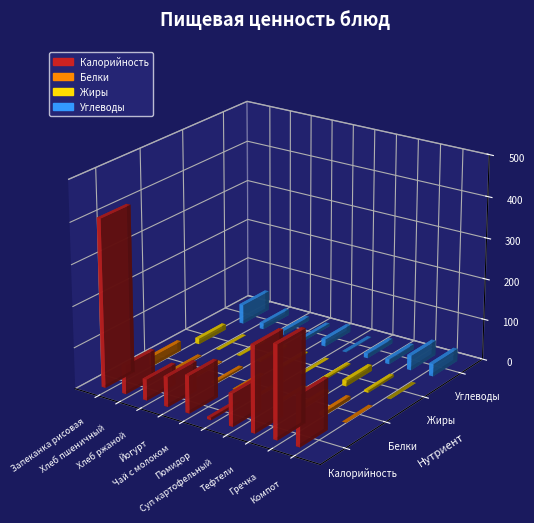

Which series has the largest total across all categories?

Калорийность